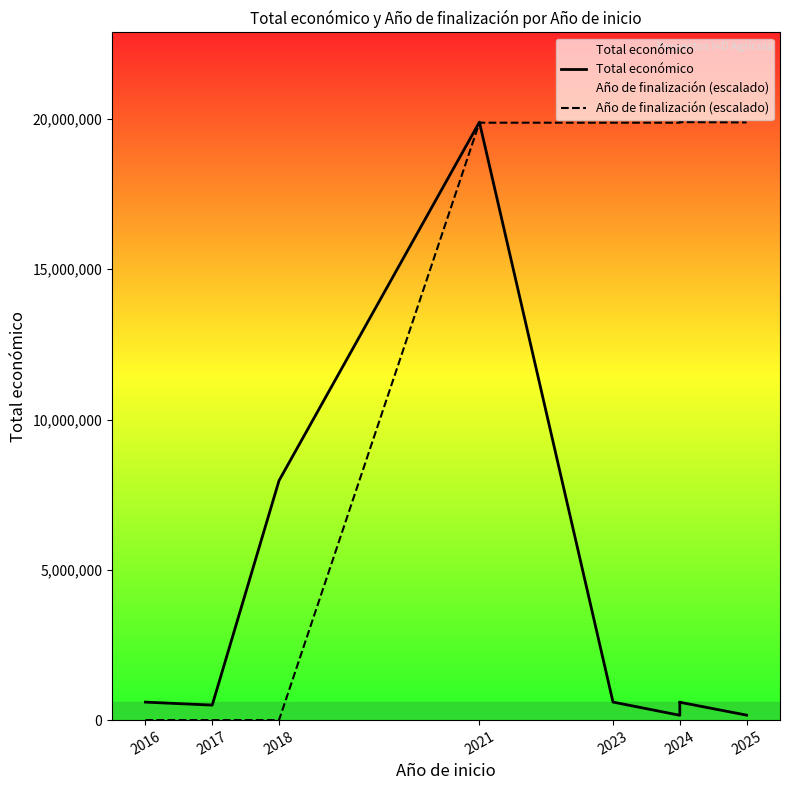

Which category has the highest value across all series?

2021